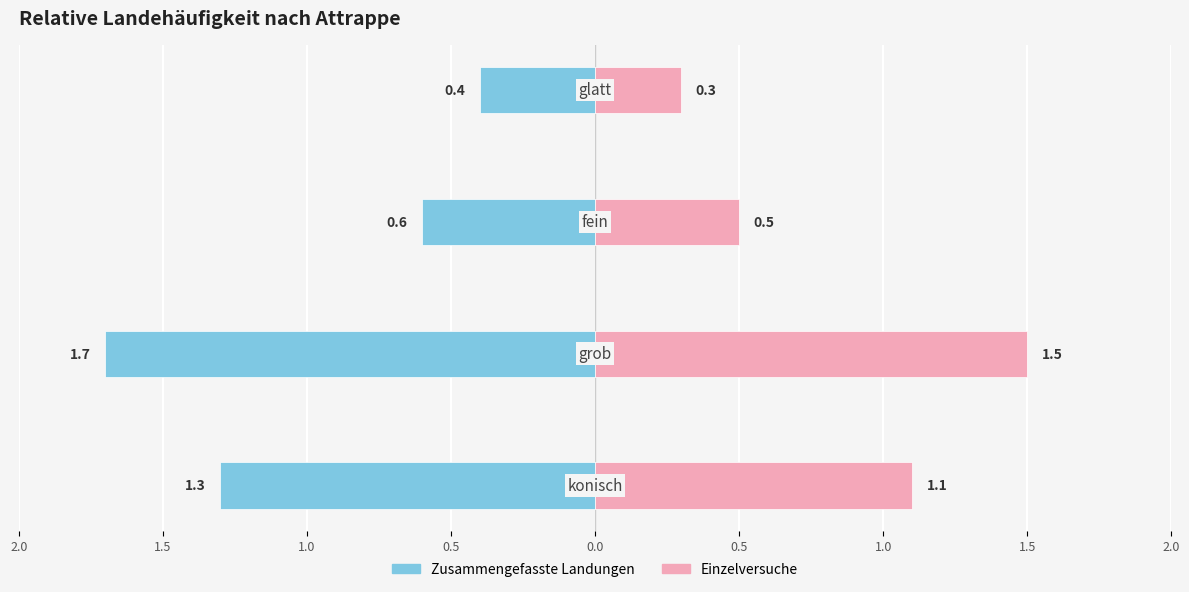

At 1.0, list the series in order from smallest to largest.

Zusammengefasste Landungen, Einzelversuche